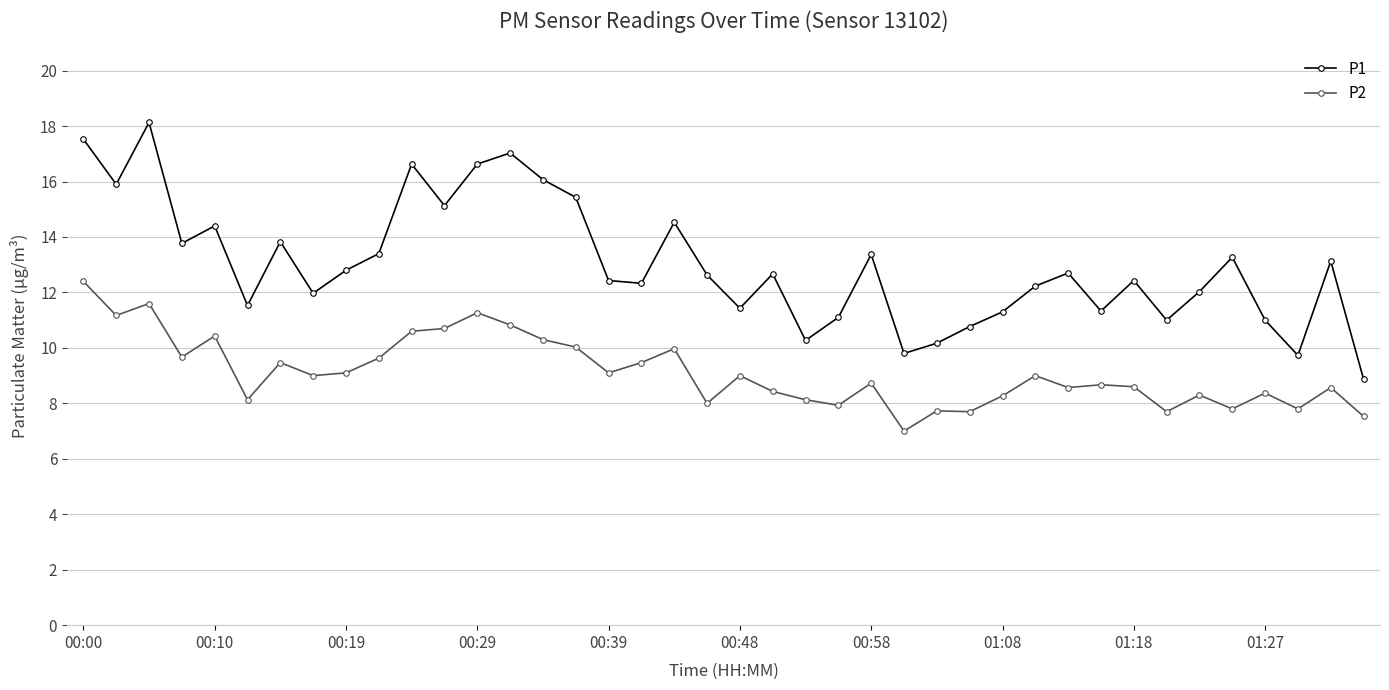

Which series has the largest total across all categories?

P1